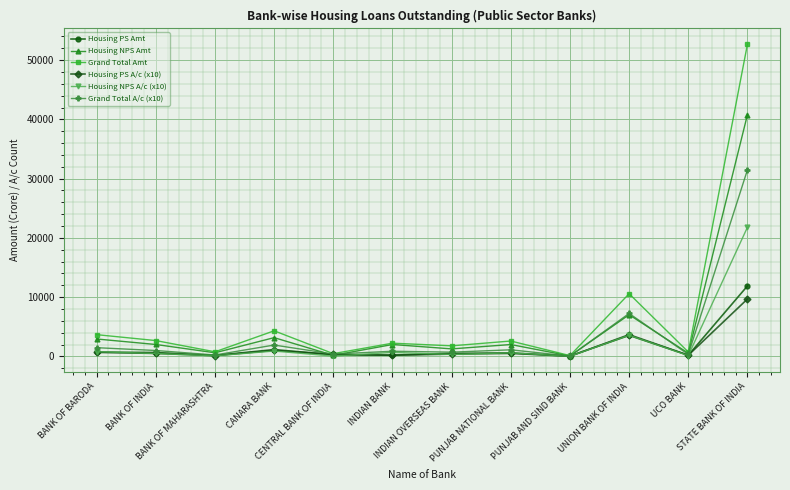

Count the number of categories in the chart.

12